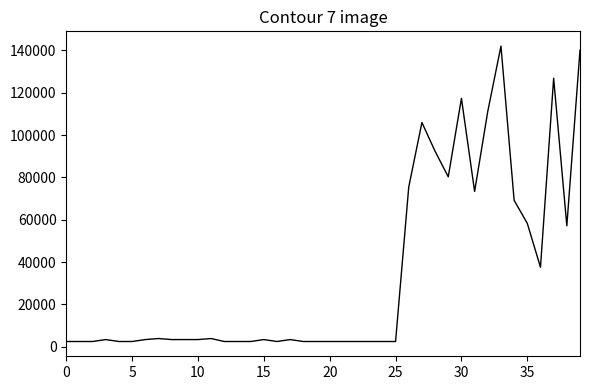

How many distinct data groups are displayed?

1